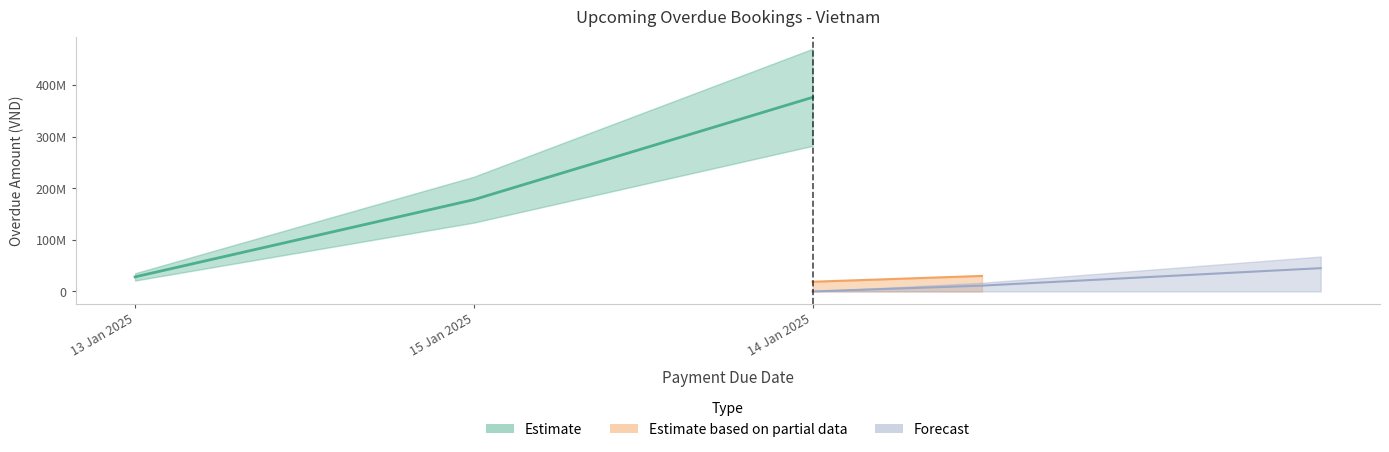

Which label corresponds to the smallest value in the chart?

13 Jan 2025